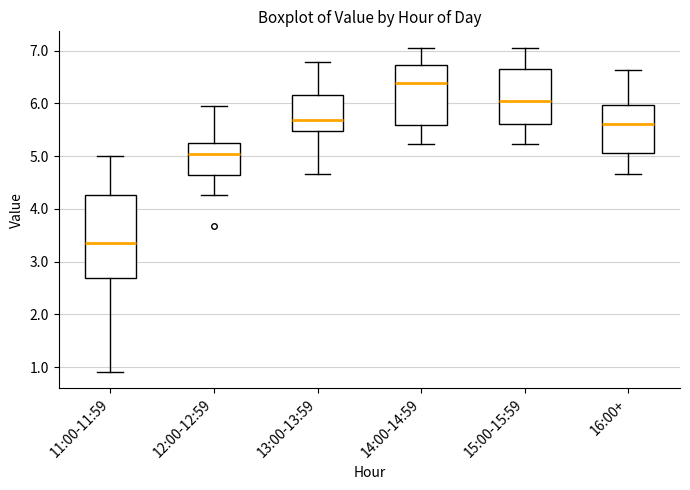

Which box has the lowest median line?

11:00-11:59